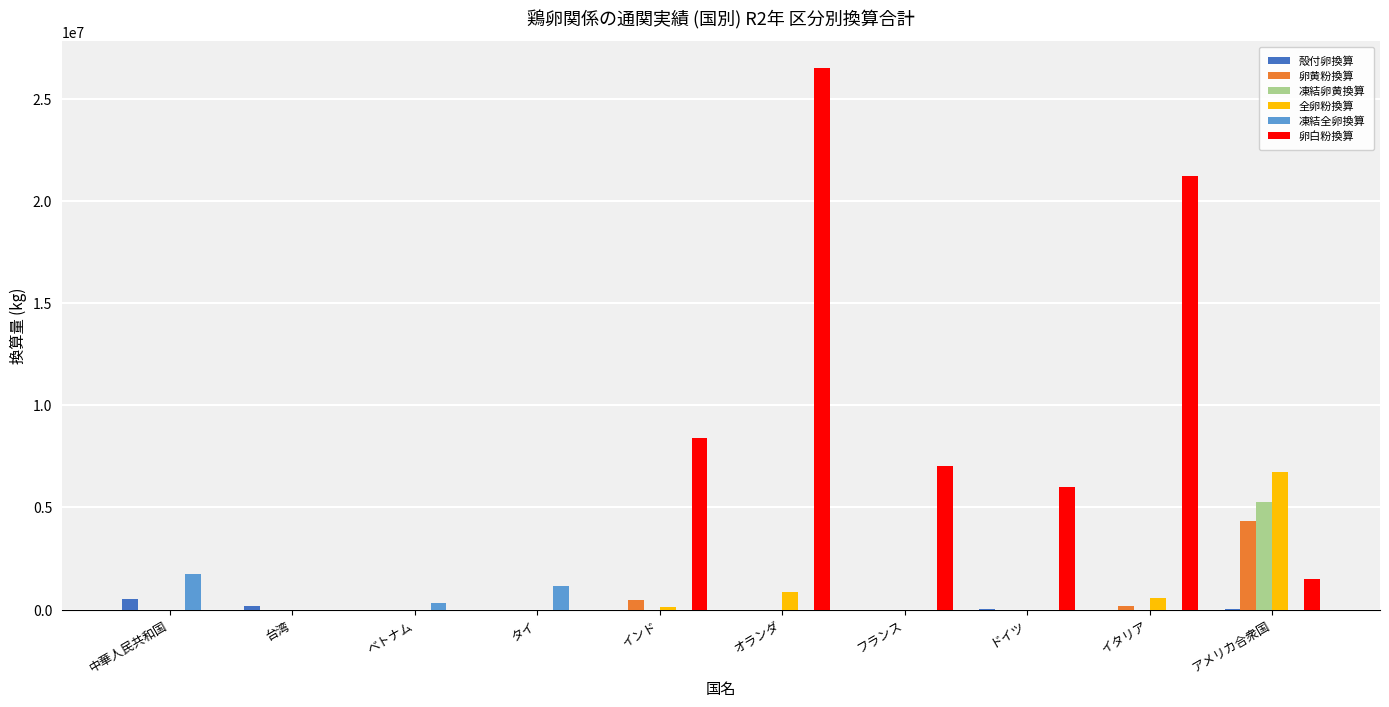

Which series has the widest spread of values?

卵白粉換算